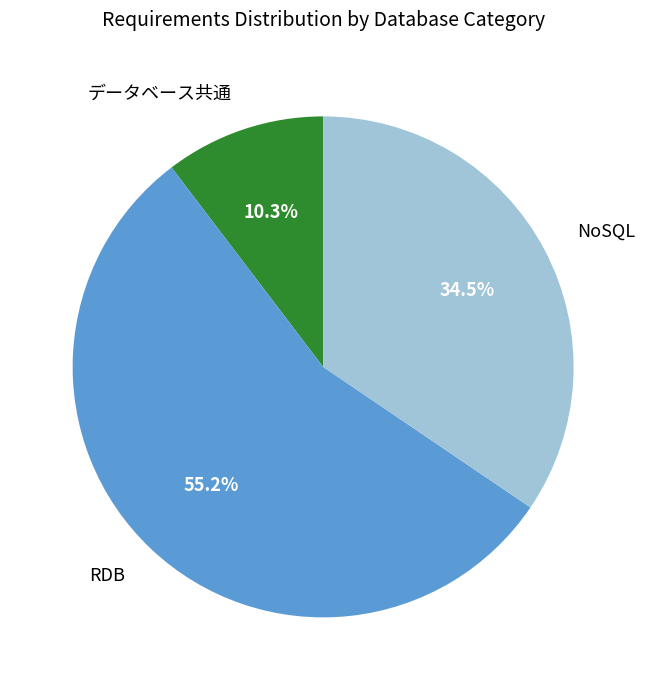

Count the number of slices in the pie.

3